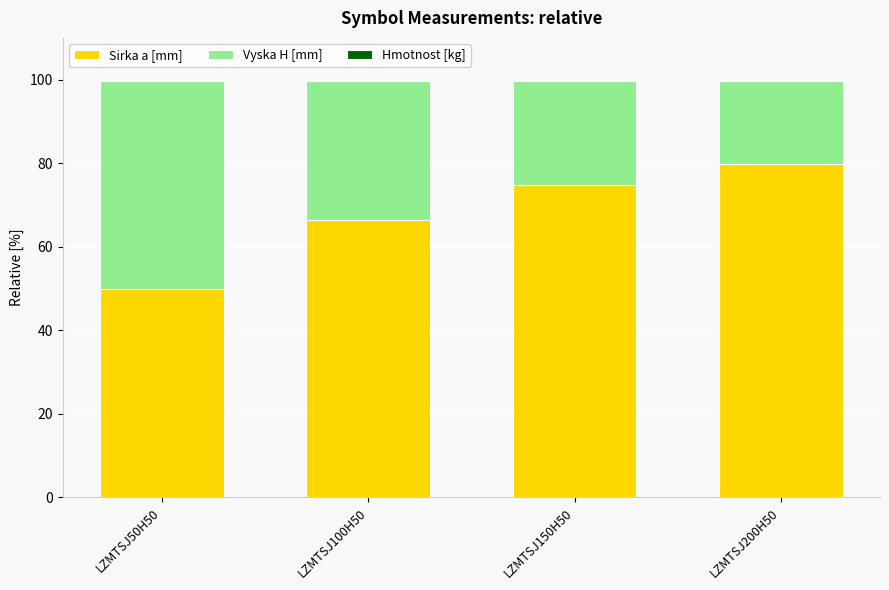

What is the maximum value for Sirka a [mm]?

79.8